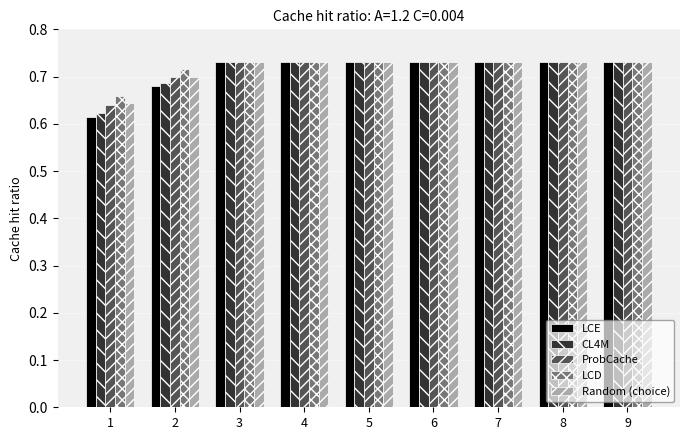

How many distinct data groups are displayed?

5